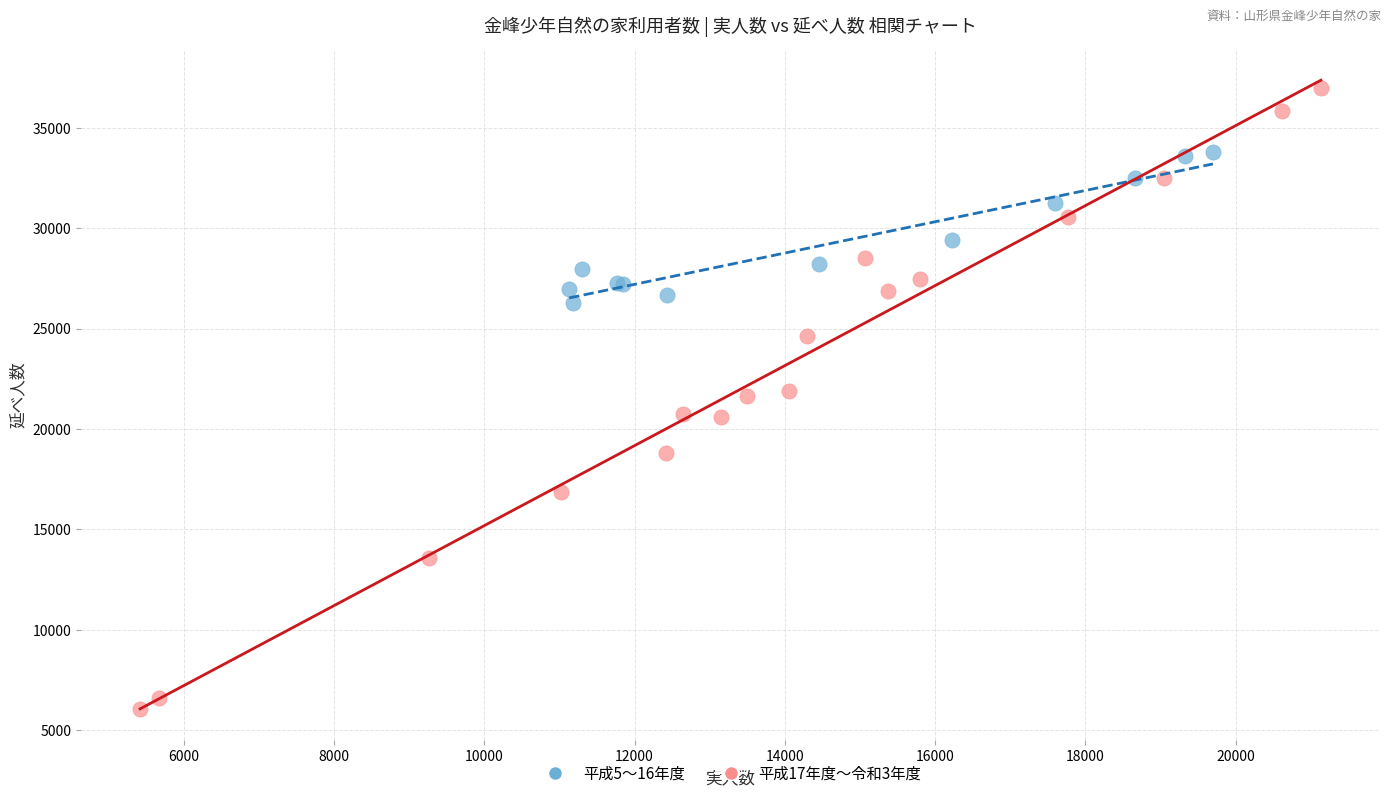

Which series reaches the minimum Y coordinate?

平成17年度〜令和3年度